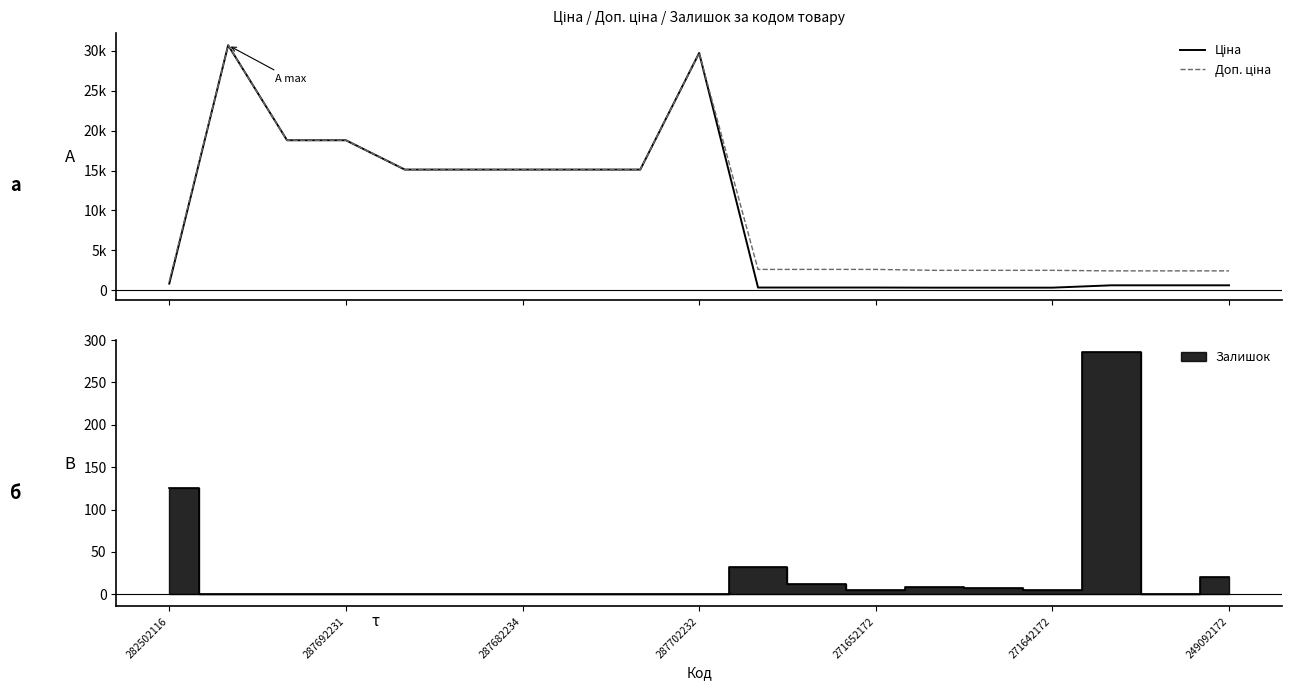

Rank the series by their maximum value, from lowest to highest.

Ціна, Доп. ціна